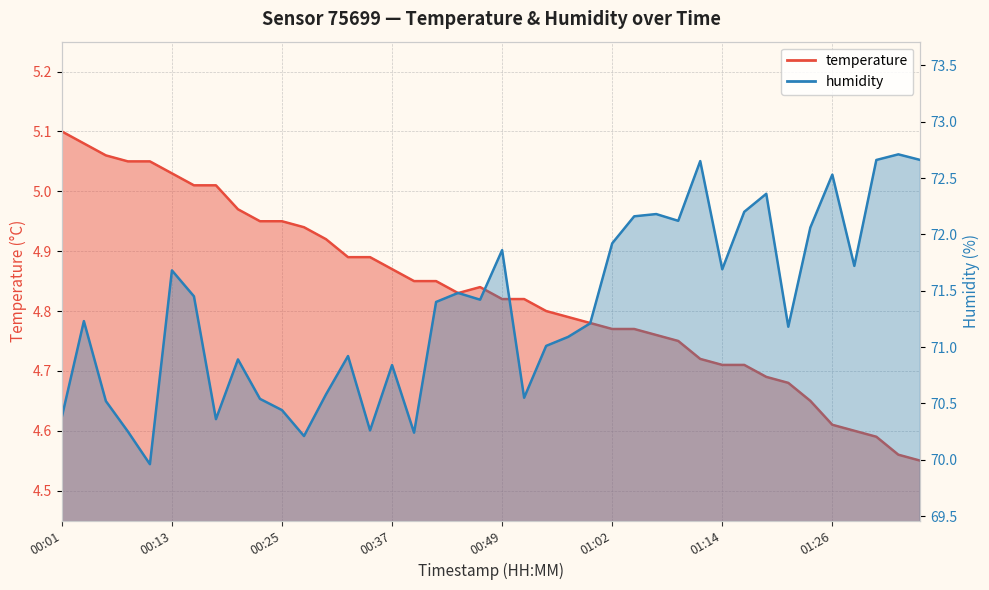

Reading left to right, extract all data points from this chart.

temperature: 5.1	5.1	5.1	5.0	5.0	5.0	5.0	5.0	5.0	5.0	5.0	4.9	4.9	4.9	4.9	4.9	4.8	4.8	4.8	4.8	4.8	4.8	4.8	4.8	4.8	4.8	4.8	4.8	4.8	4.7	4.7	4.7	4.7	4.7	4.7	4.6	4.6	4.6	4.6	4.5
humidity: 70.4	71.2	70.5	70.2	70.0	71.7	71.5	70.4	70.9	70.5	70.4	70.2	70.6	70.9	70.3	70.8	70.2	71.4	71.5	71.4	71.9	70.5	71.0	71.1	71.2	71.9	72.2	72.2	72.1	72.7	71.7	72.2	72.4	71.2	72.1	72.5	71.7	72.7	72.7	72.7